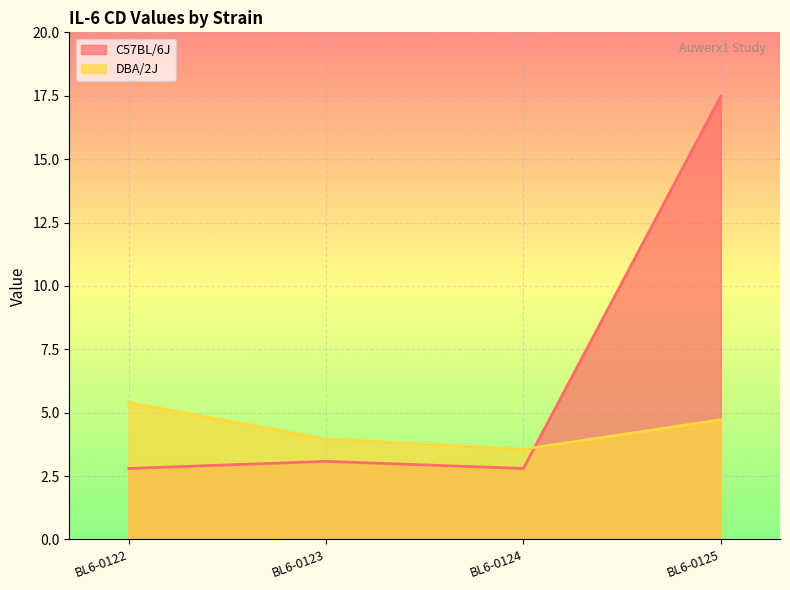

True or false: C57BL/6J has a value of 8.2 at BL6-0125.

False